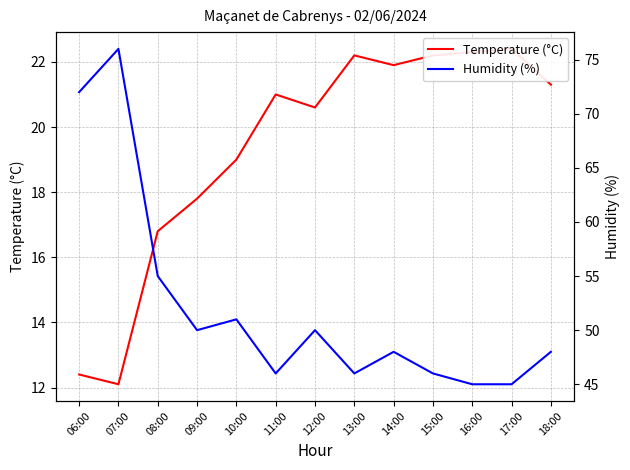

Between 15:00 and 17:00, which series saw the biggest shift?

Humidity (%)